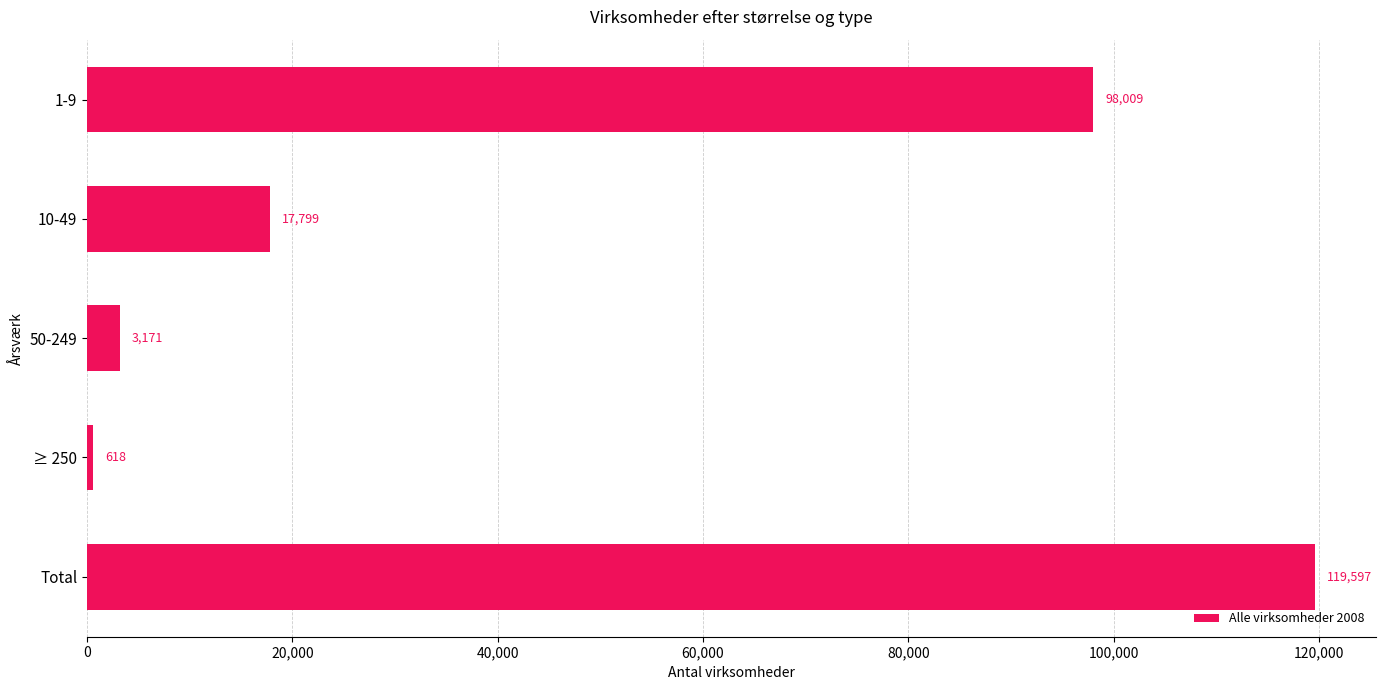

Which category has the highest value across all series?

Total